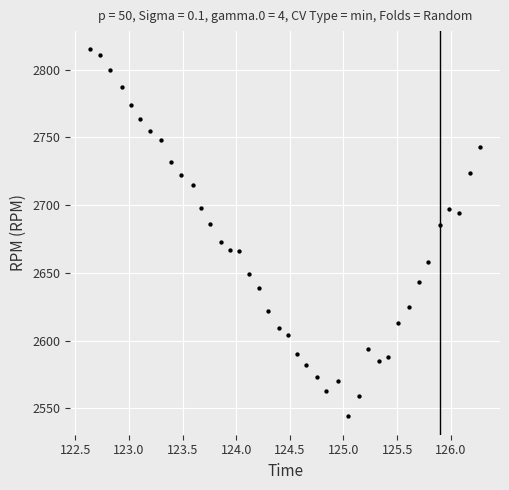

What is the range of Y values (max minus min)?

271